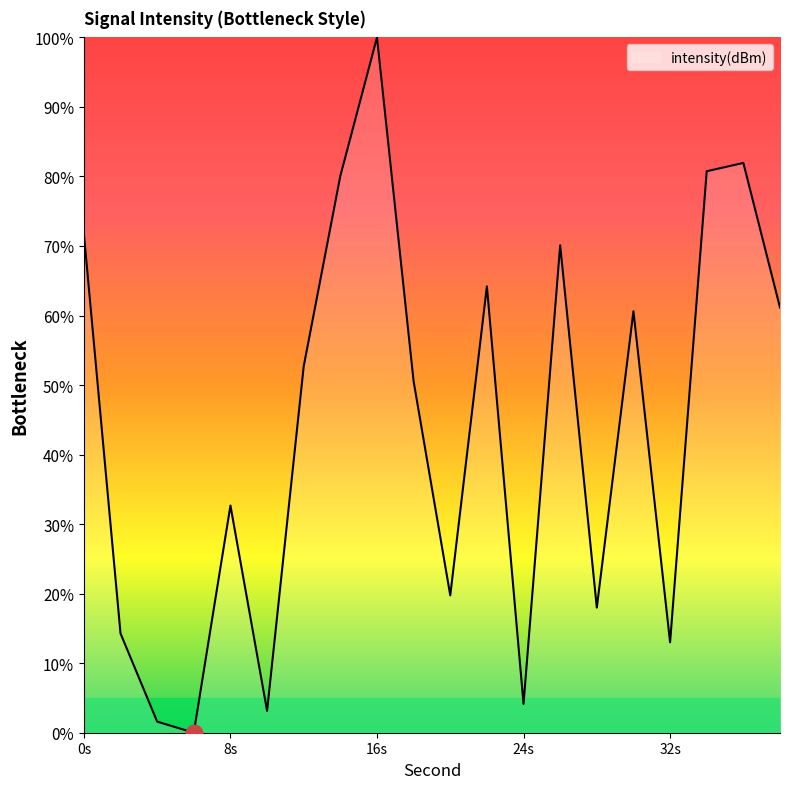

What is the greatest value displayed?

100.0